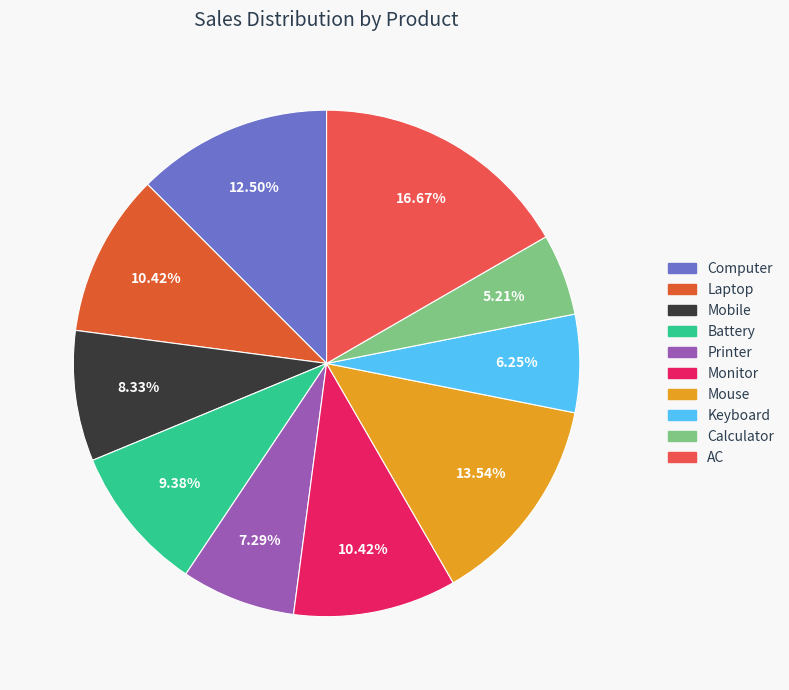

What percentage is NOT represented by Laptop?

89.6%